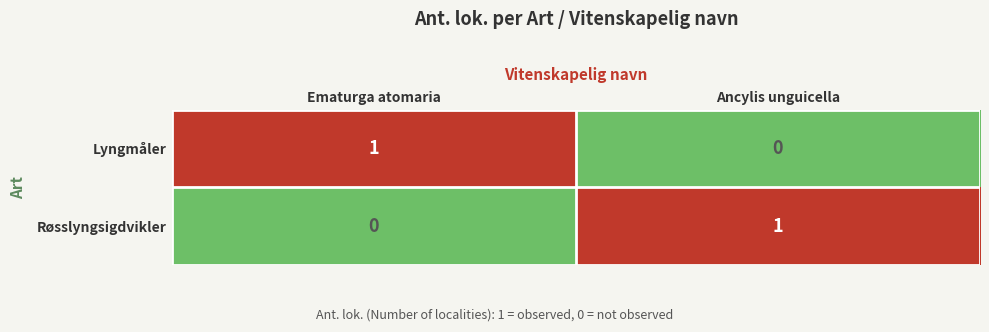

Is it true that Røsslyngsigdvikler equals 0 at Ematurga atomaria?

True